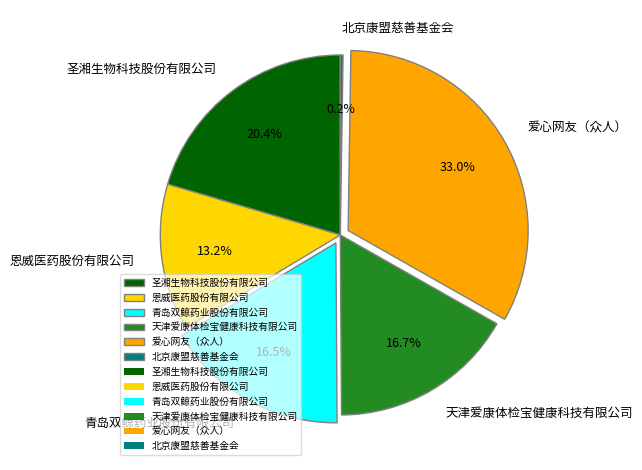

Which has a higher value, 圣湘生物科技股份有限公司 or 青岛双鲸药业股份有限公司?

圣湘生物科技股份有限公司